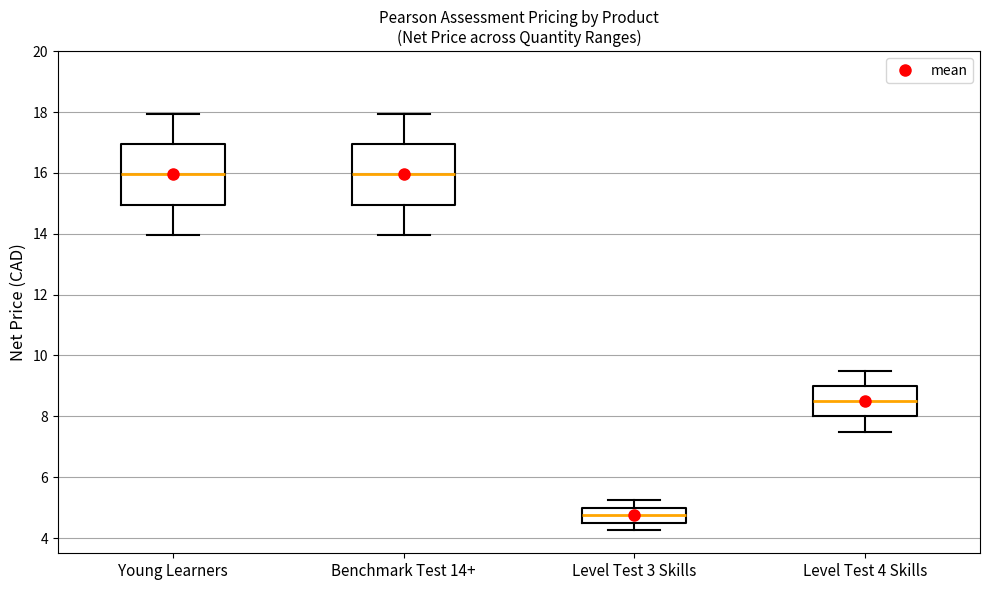

Where does the upper whisker of the box for Level Test 3 Skills end on the y-axis? The values are not printed on the chart, so give them approximately, as read against the axis.

5.2